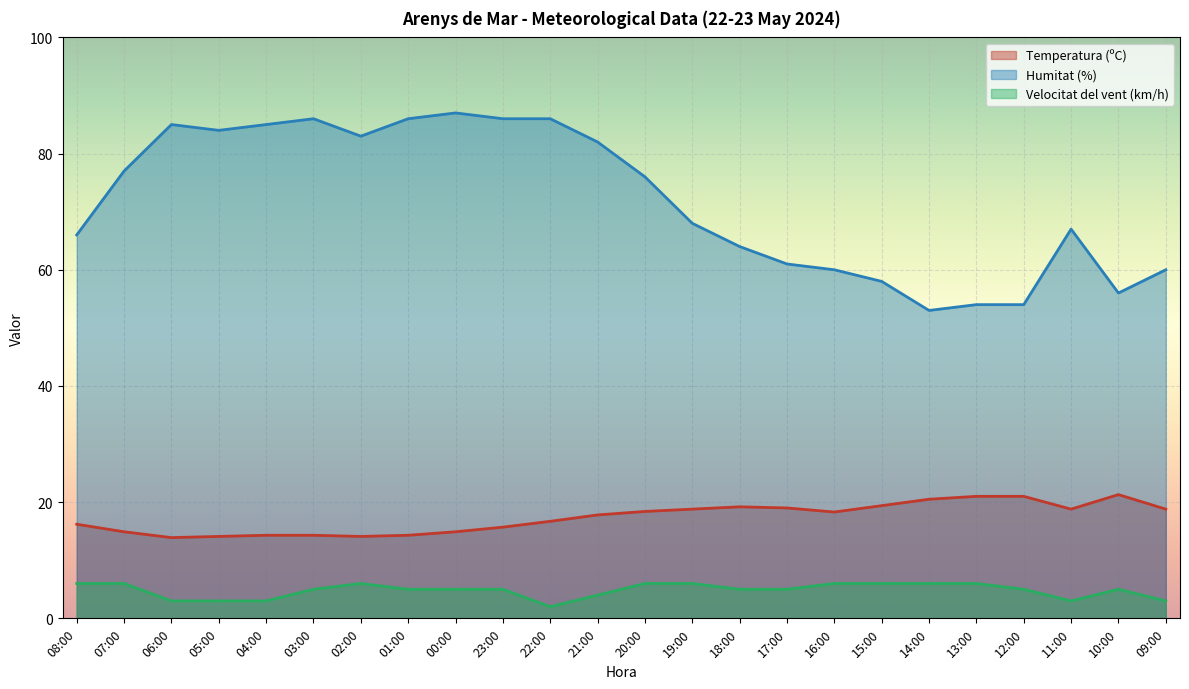

What is the total value across all series at 04:00?

102.3